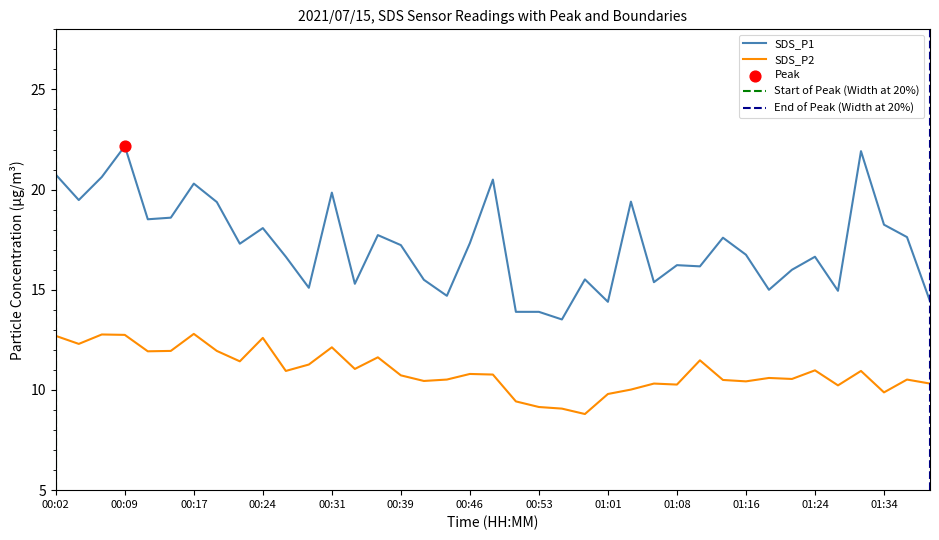

Which series has the largest Y range (max minus min)?

SDS_P1